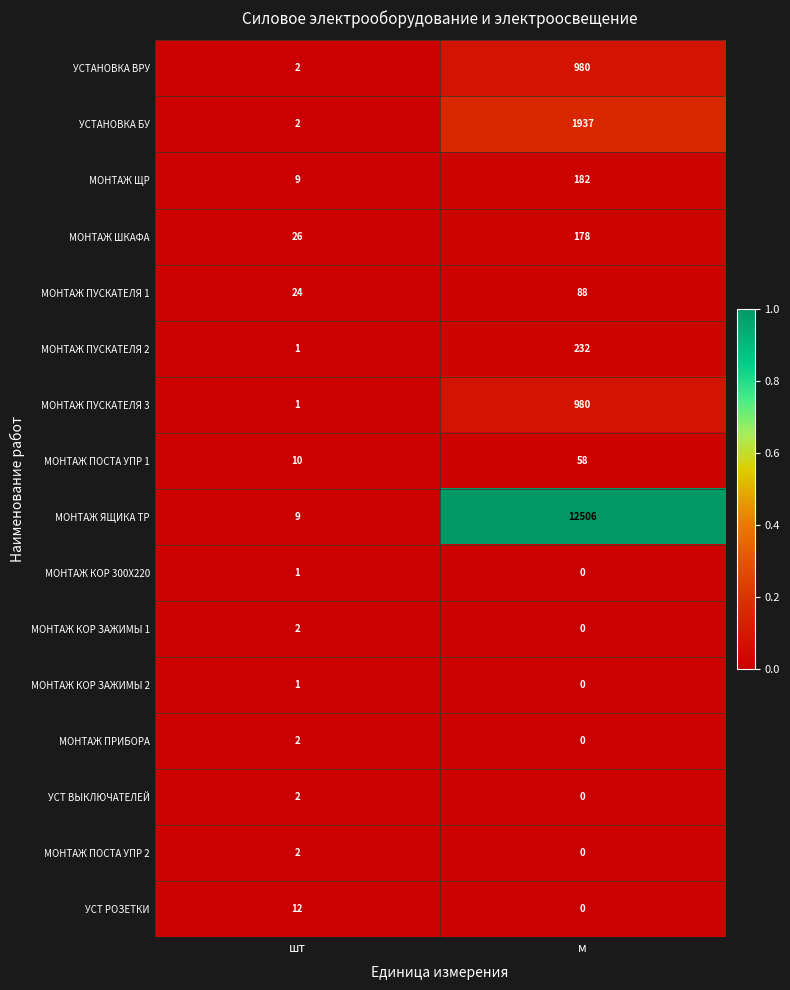

Is it true that МОНТАЖ ПОСТА УПР 1 equals 76 at м?

False